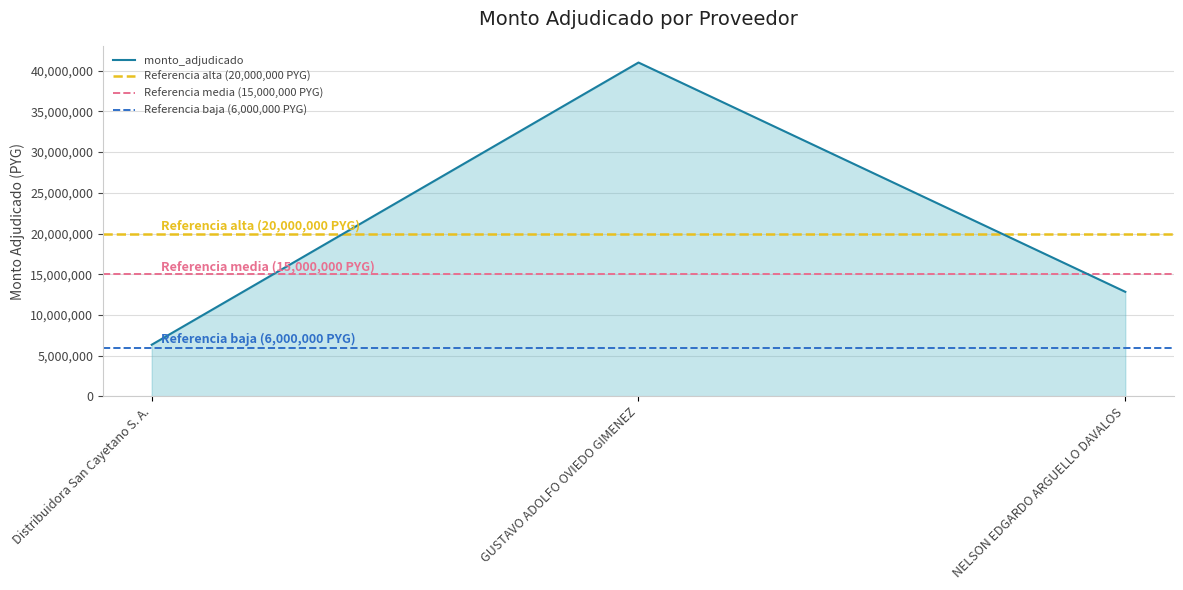

Which label corresponds to the largest value in the chart?

GUSTAVO ADOLFO OVIEDO GIMENEZ